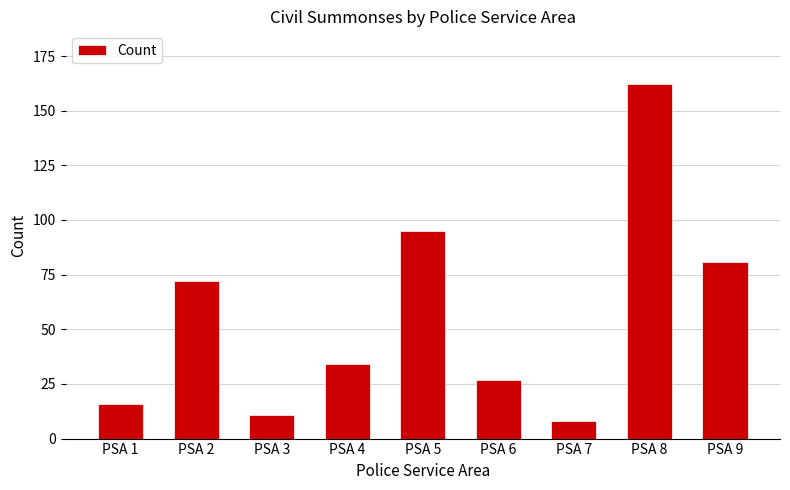

Which label corresponds to the smallest value in the chart?

PSA 7